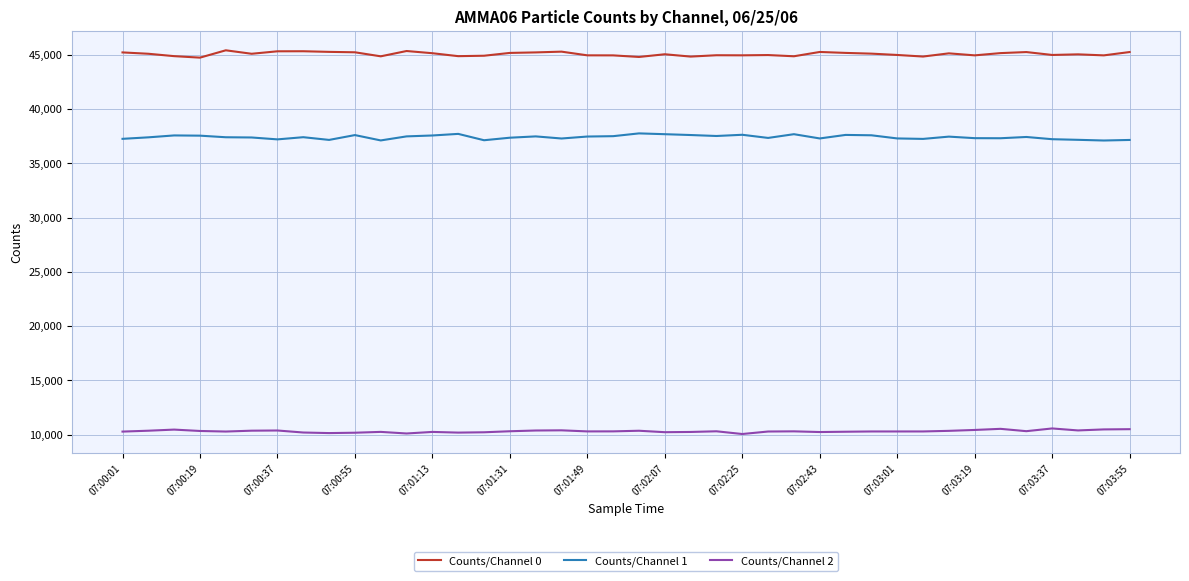

What is the highest value of the Counts/Channel 1 series?

37762